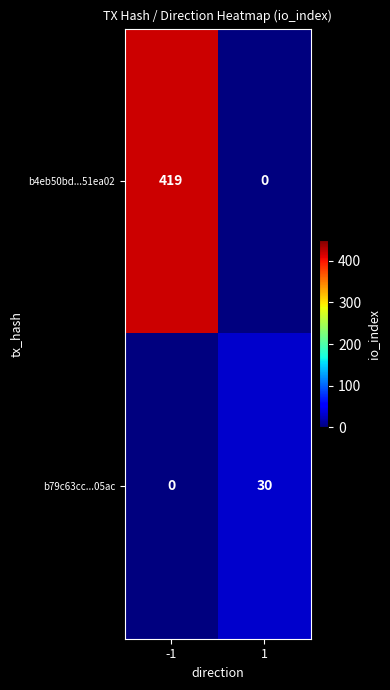

Between -1 and 1, which series saw the biggest shift?

b4eb50bd...51ea02